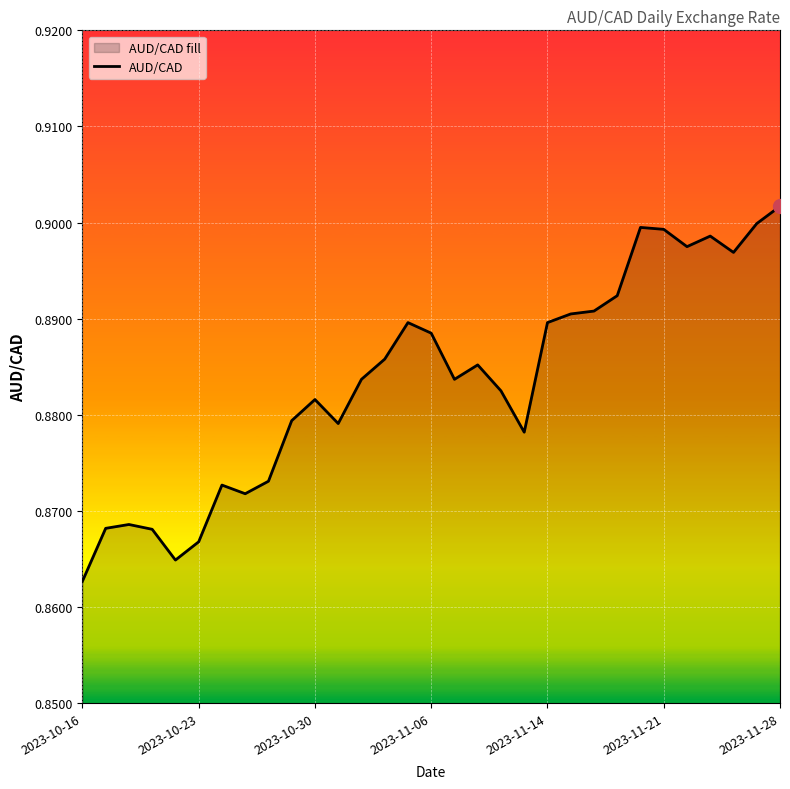

At which category does the chart reach its peak across all series?

2023-11-28